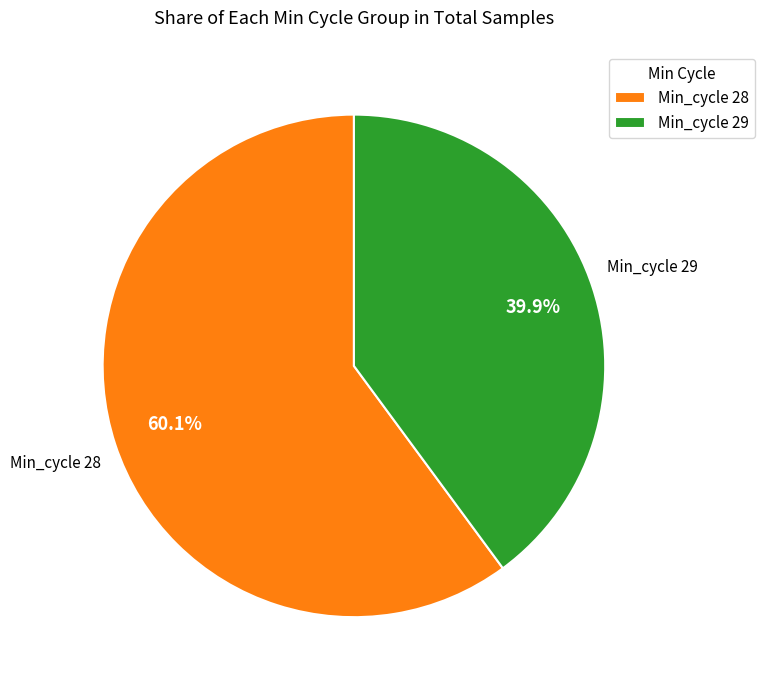

How many segments does this pie chart have?

2